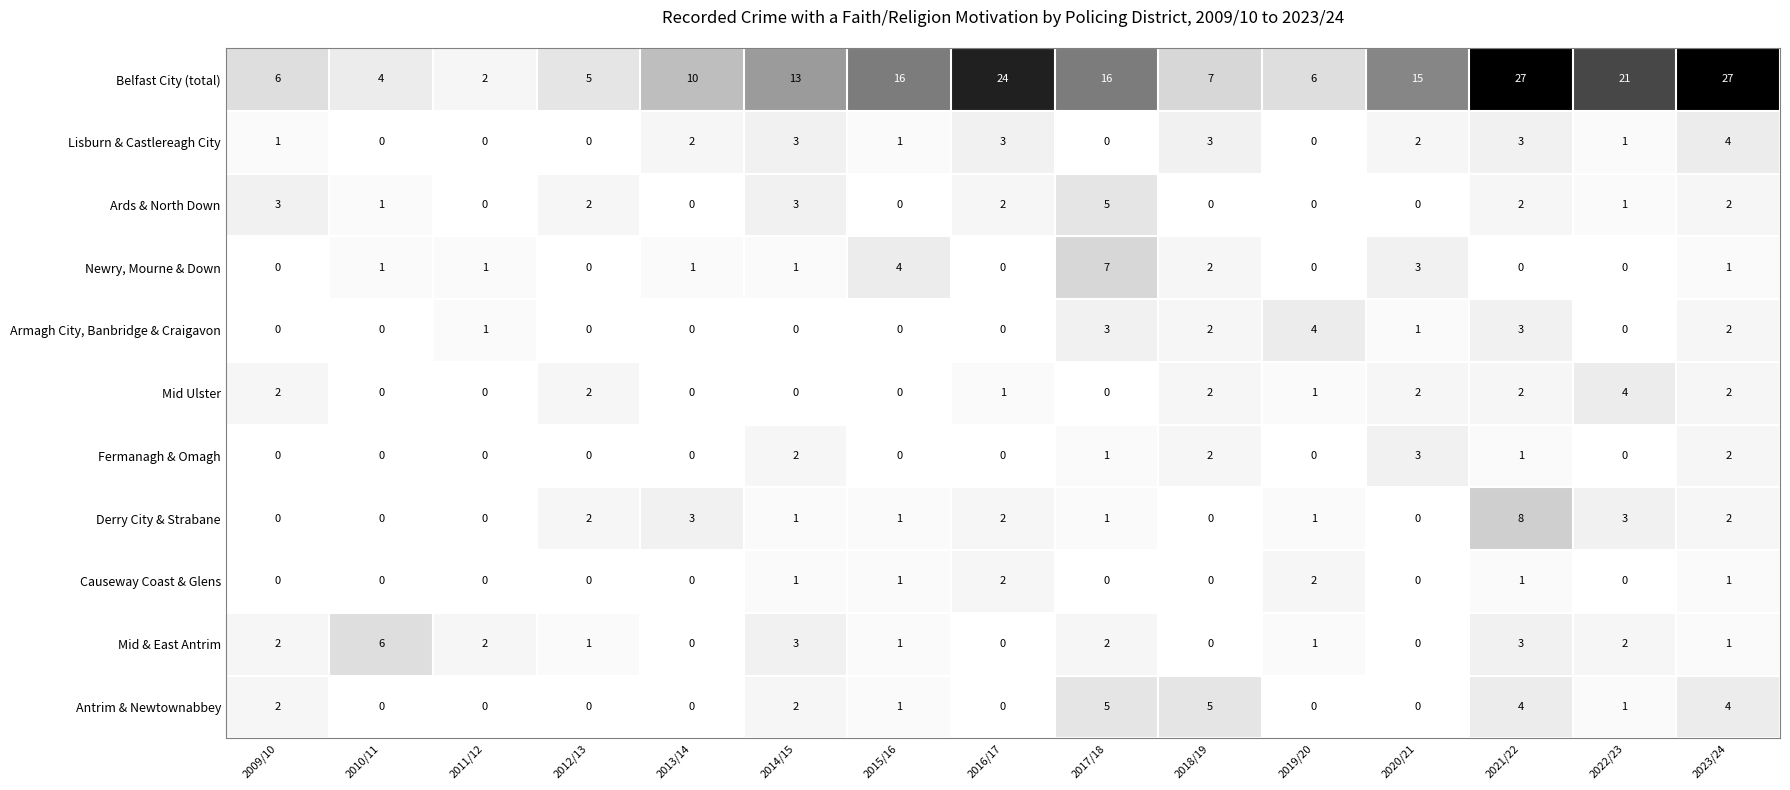

At which category is the sum across all series the highest?

2021/22